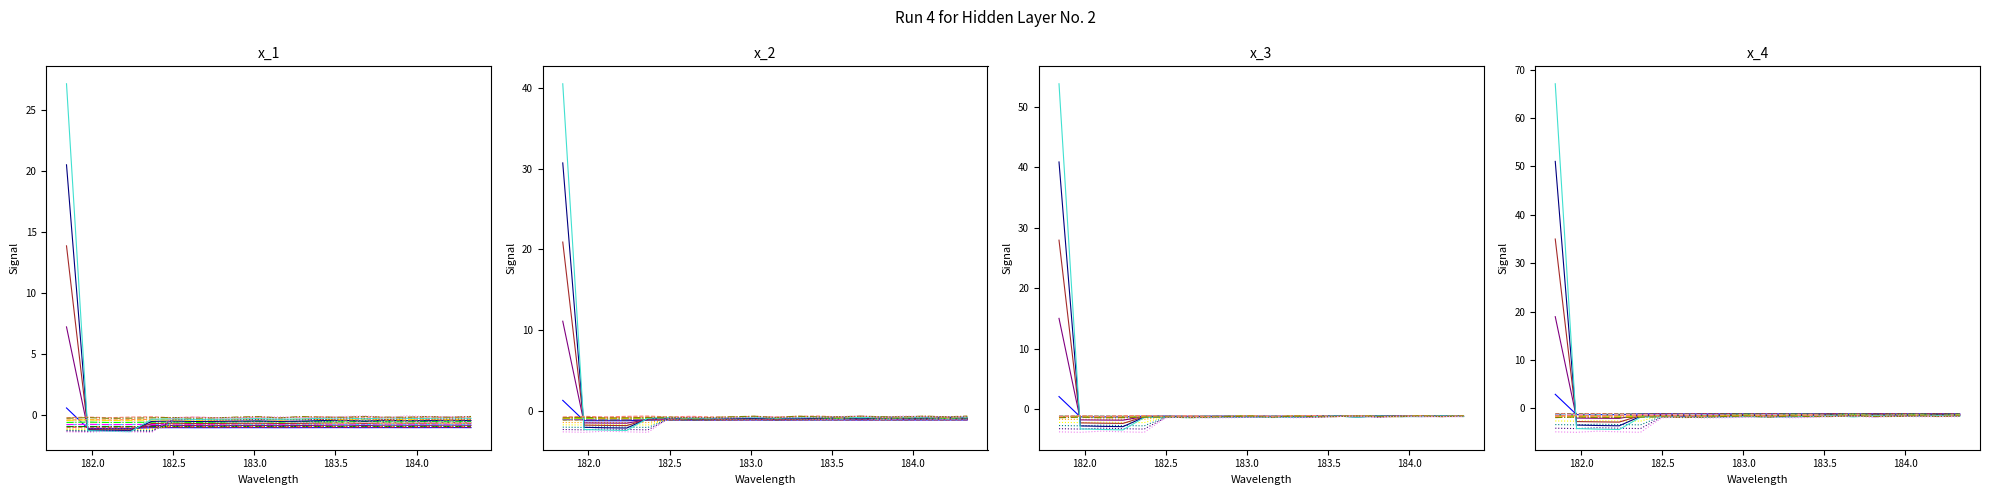

True or false: Segment 4 has more than 0 interior local peaks.

True